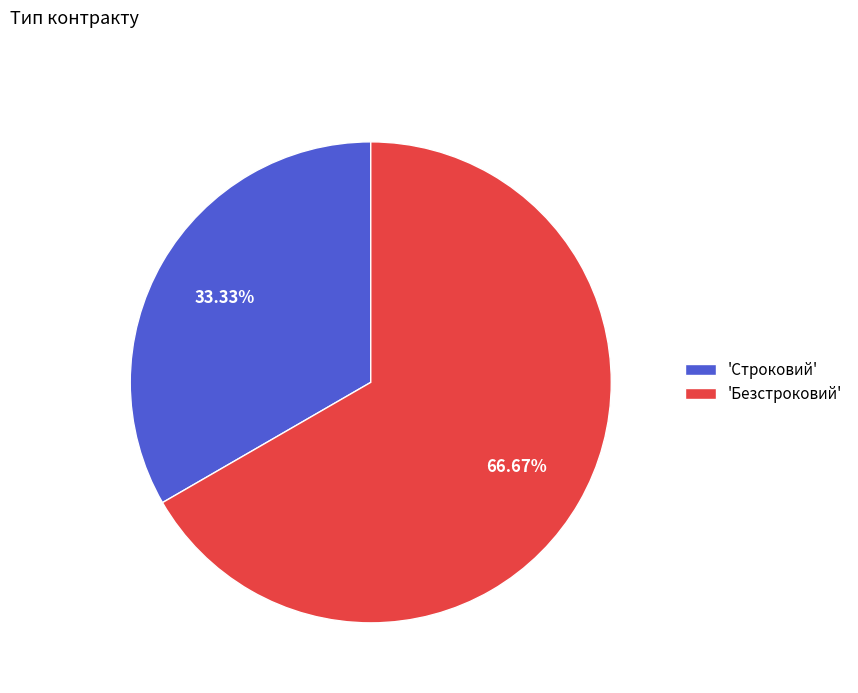

Which slice is the largest?

'Безстроковий'